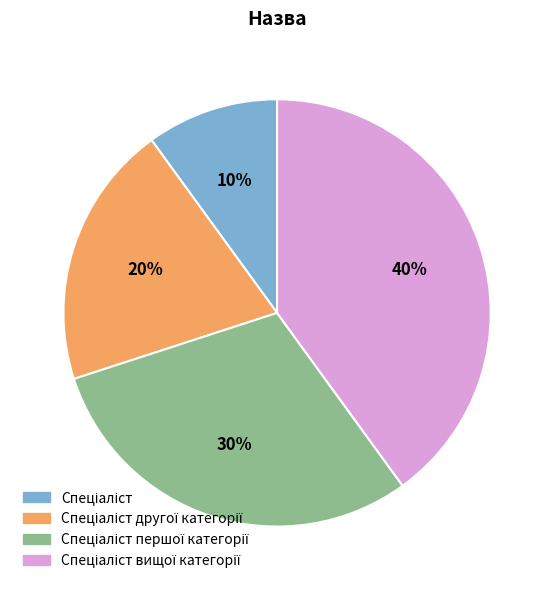

Does any single category account for the majority?

No